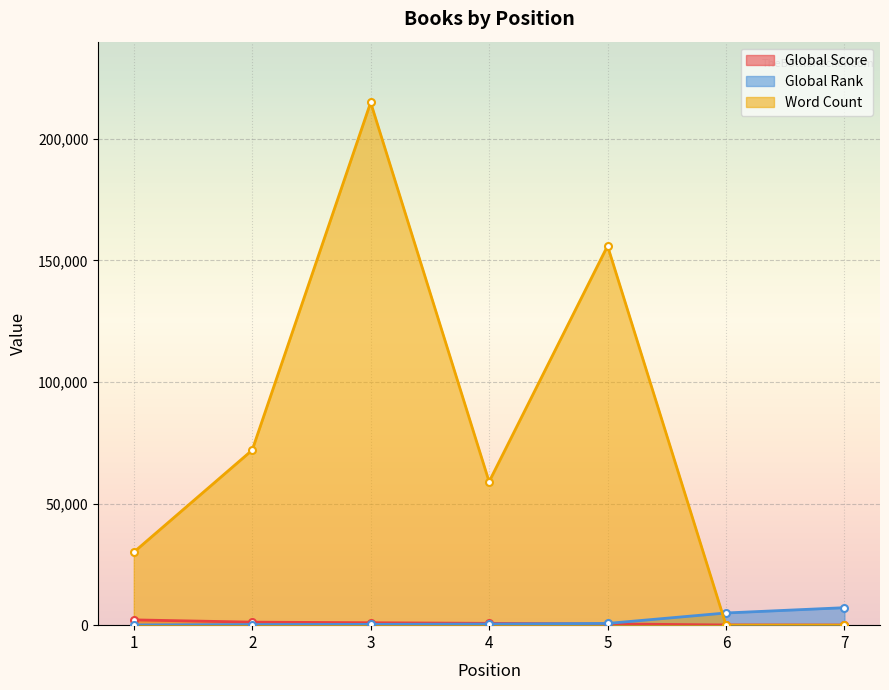

What is the approximate value of Word Count at 2?

72000